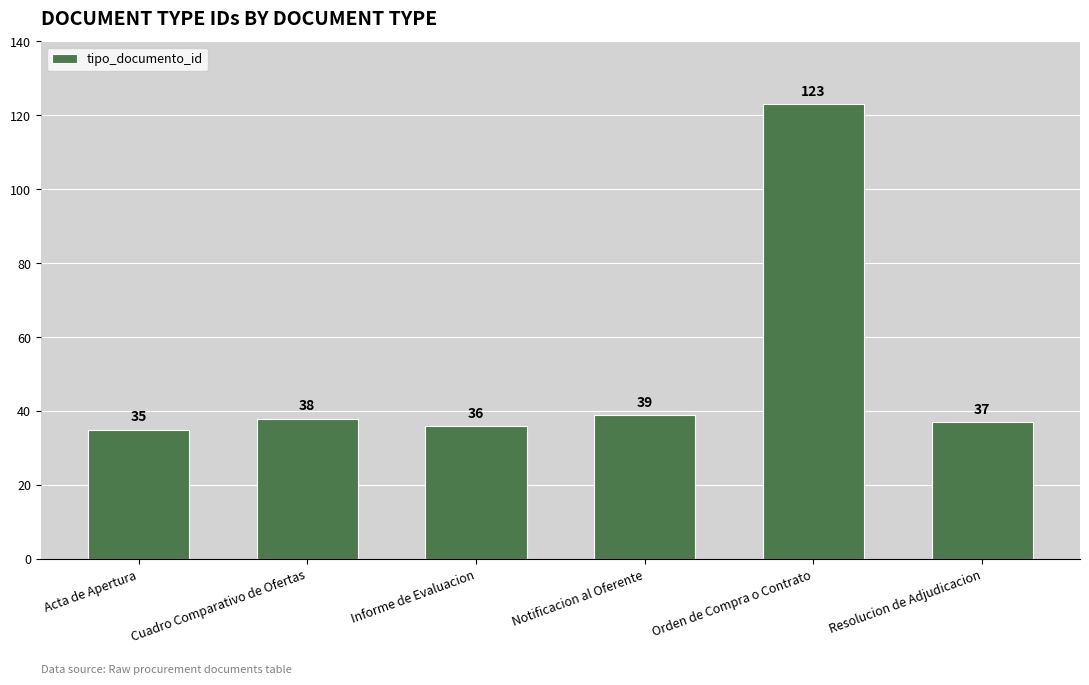

Is it true that the value at Cuadro Comparativo de Ofertas is 19?

False